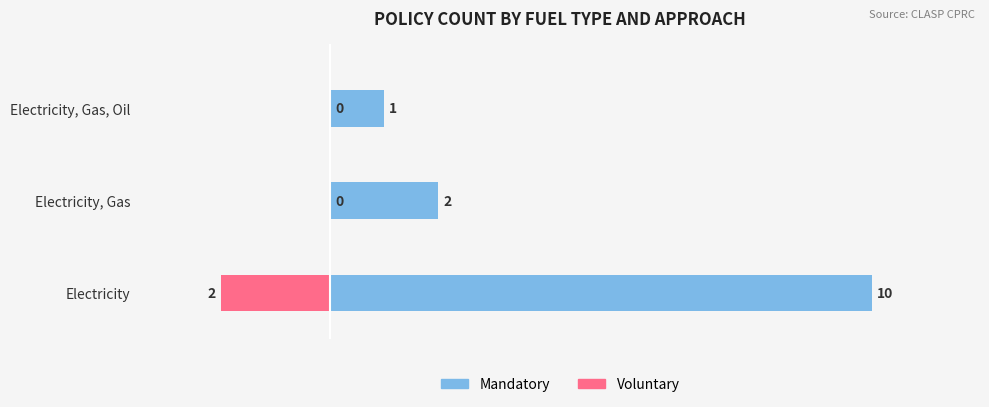

What is the difference between the maximum and minimum values in the Mandatory series?

9